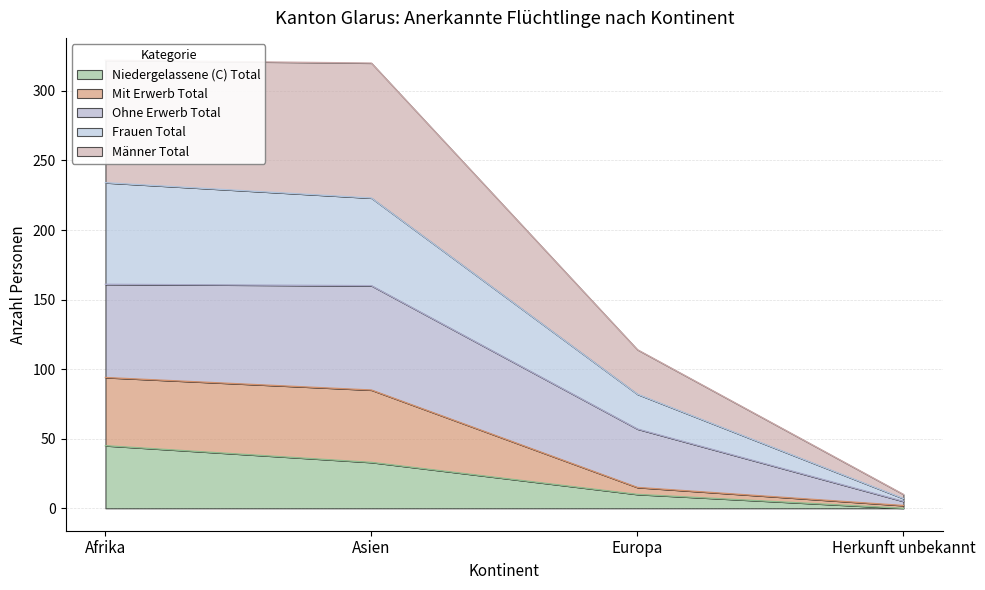

True or false: Niedergelassene (C) Total has more than 2 points higher than both neighbors.

False